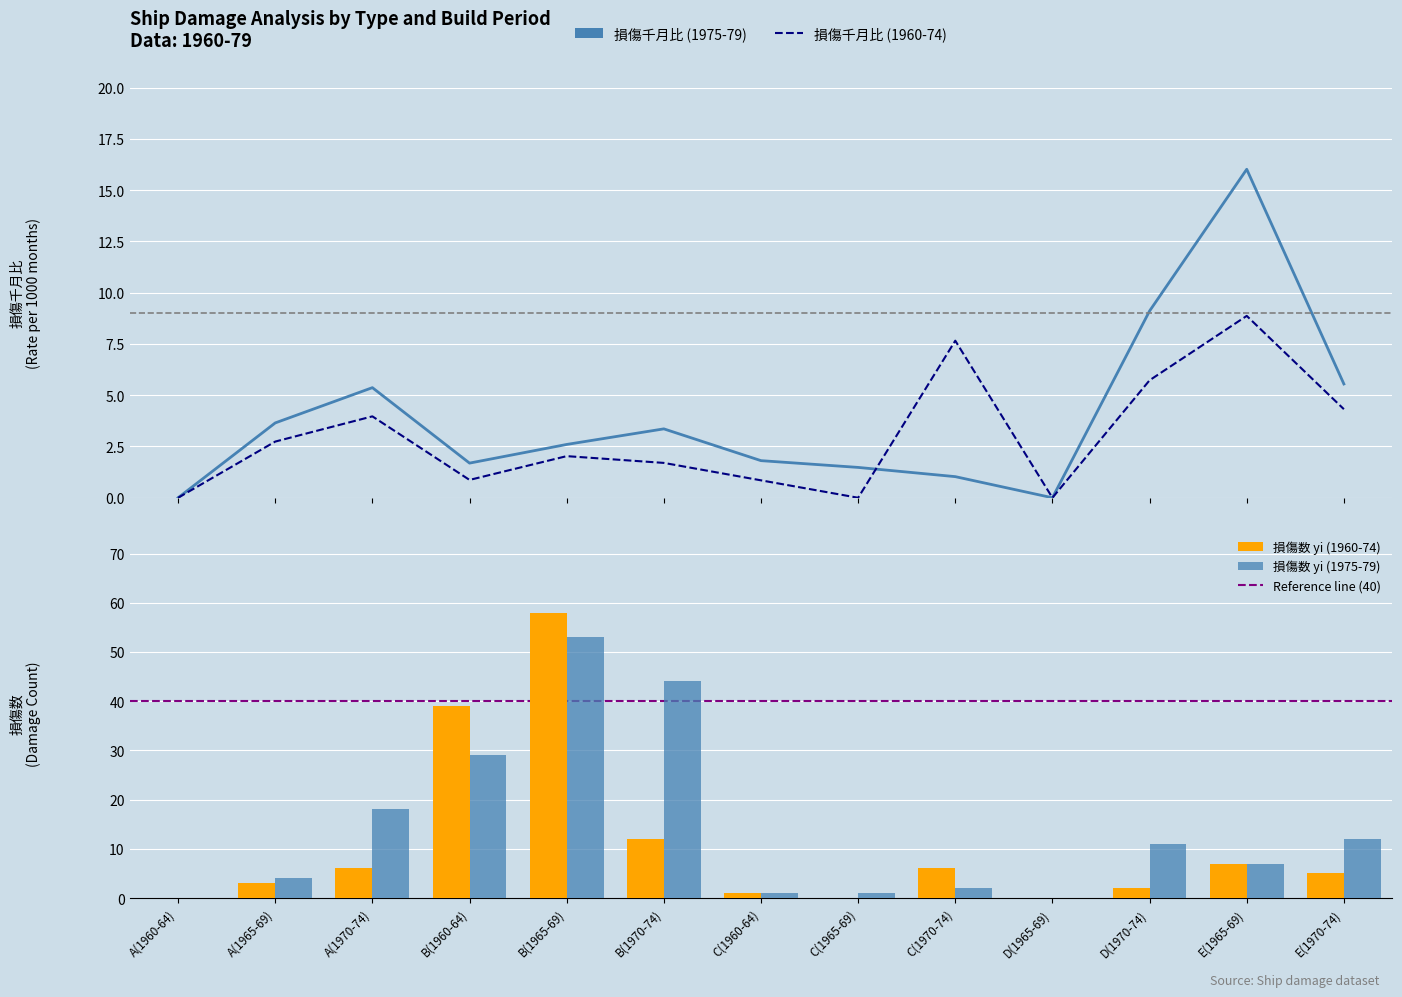

How many groups of bars are there?

13